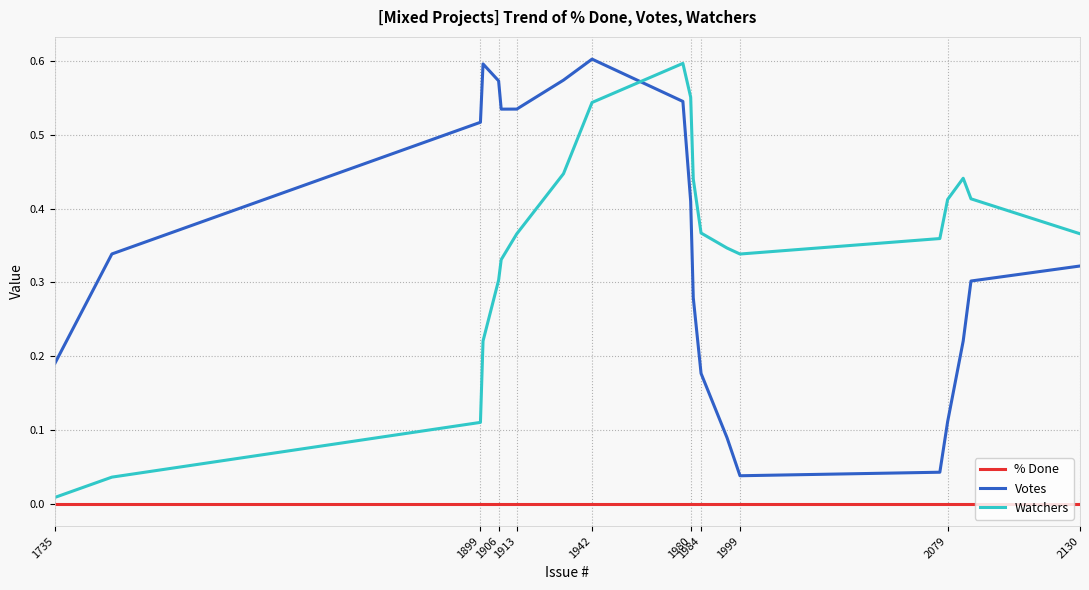

True or false: Votes and % Done intersect in this chart.

False